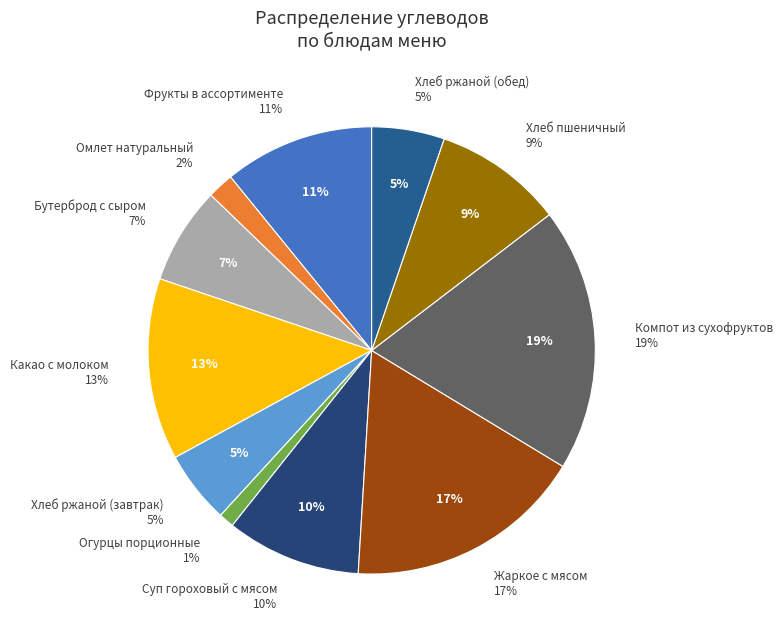

How many slices are in this pie chart?

11